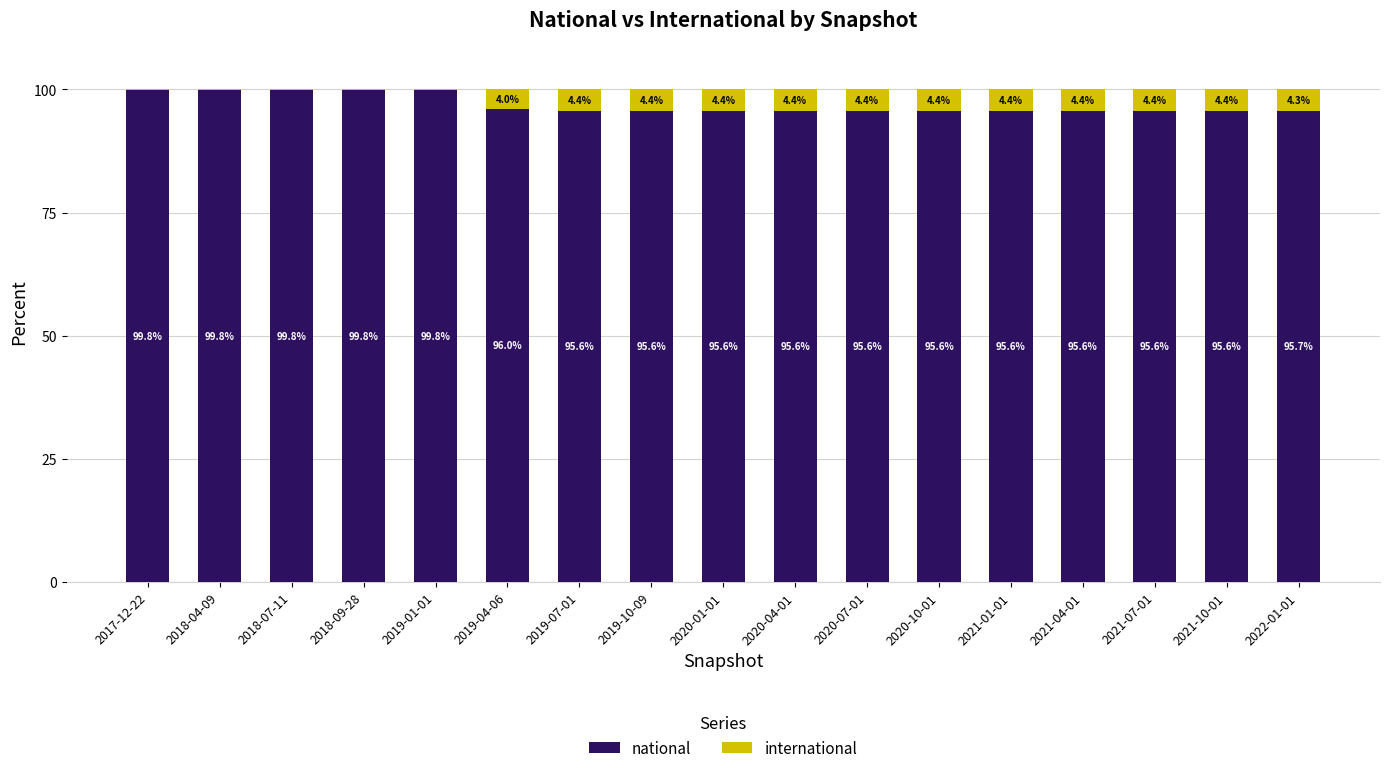

The value of national at 2019-01-01 is 33.8. True or false?

False